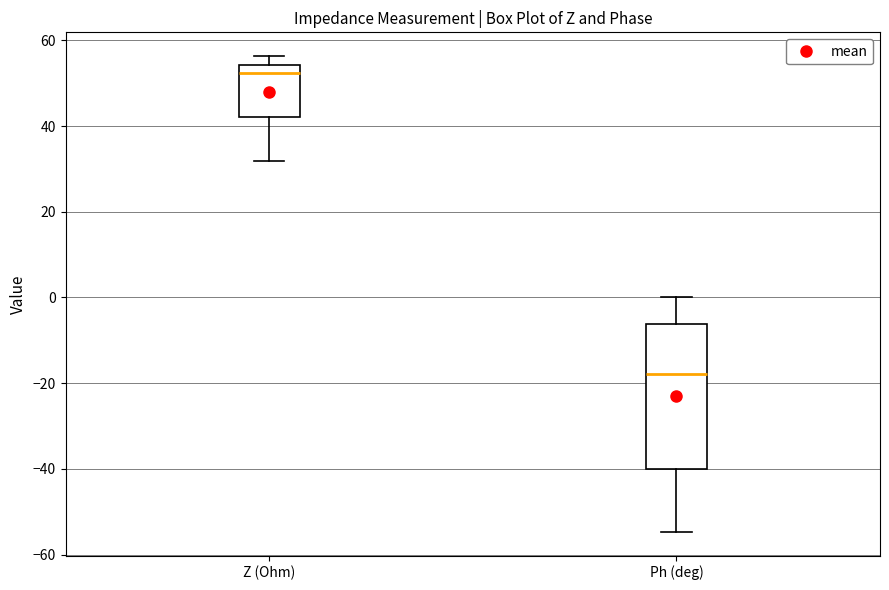

Reading left to right, transcribe this box plot: for each box, give where its median line is, the range the box spans, and where its two whiskers end, as read against the y-axis. The values are not printed on the chart, so give them approximately, as read against the axis.

Z (Ohm): median 52, box 42 to 54, whiskers 32 to 56
Ph (deg): median -18, box -40 to -6, whiskers -54 to 0